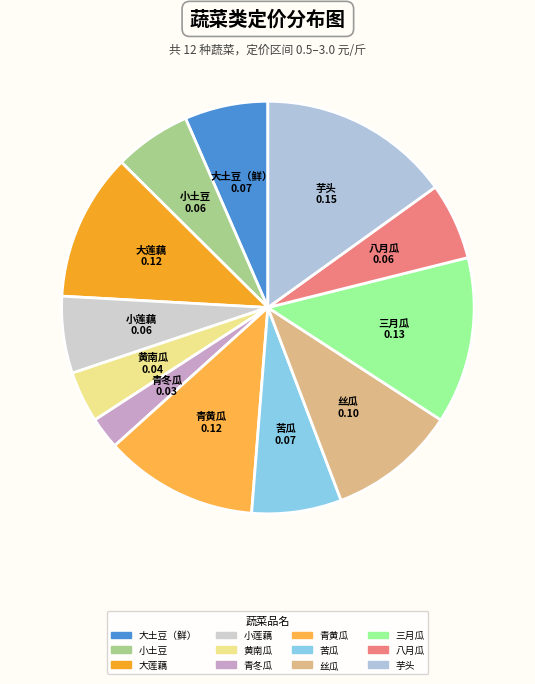

Does 三月瓜 account for over 50% of the chart?

No